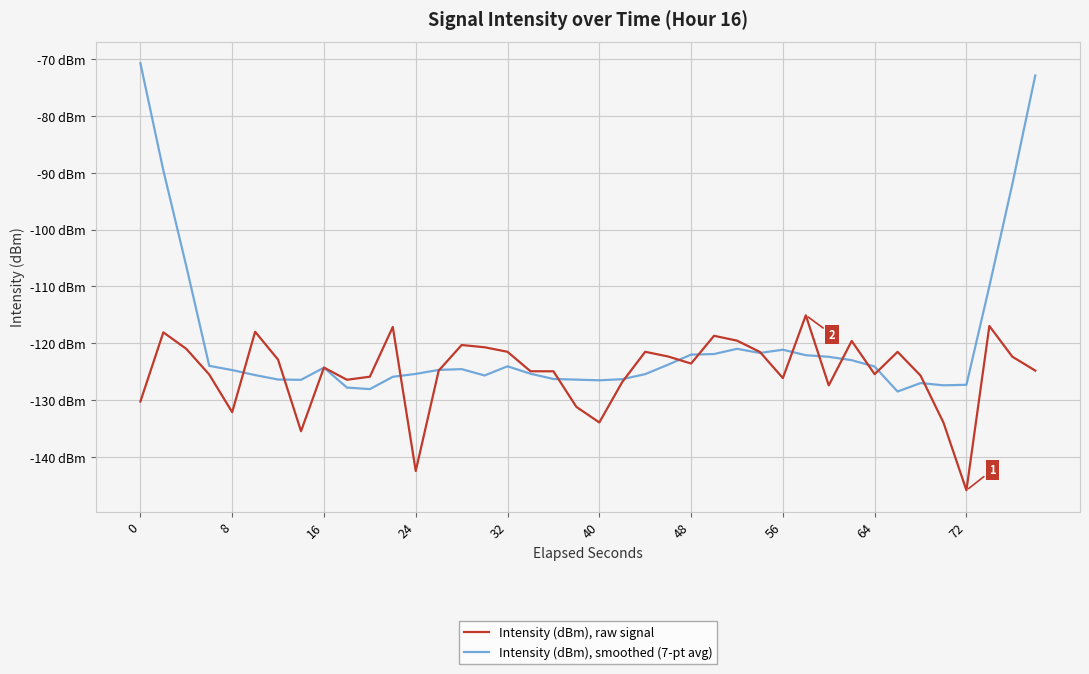

What are all the series names shown in the legend?

Intensity (dBm), raw signal, Intensity (dBm), smoothed (7-pt avg)